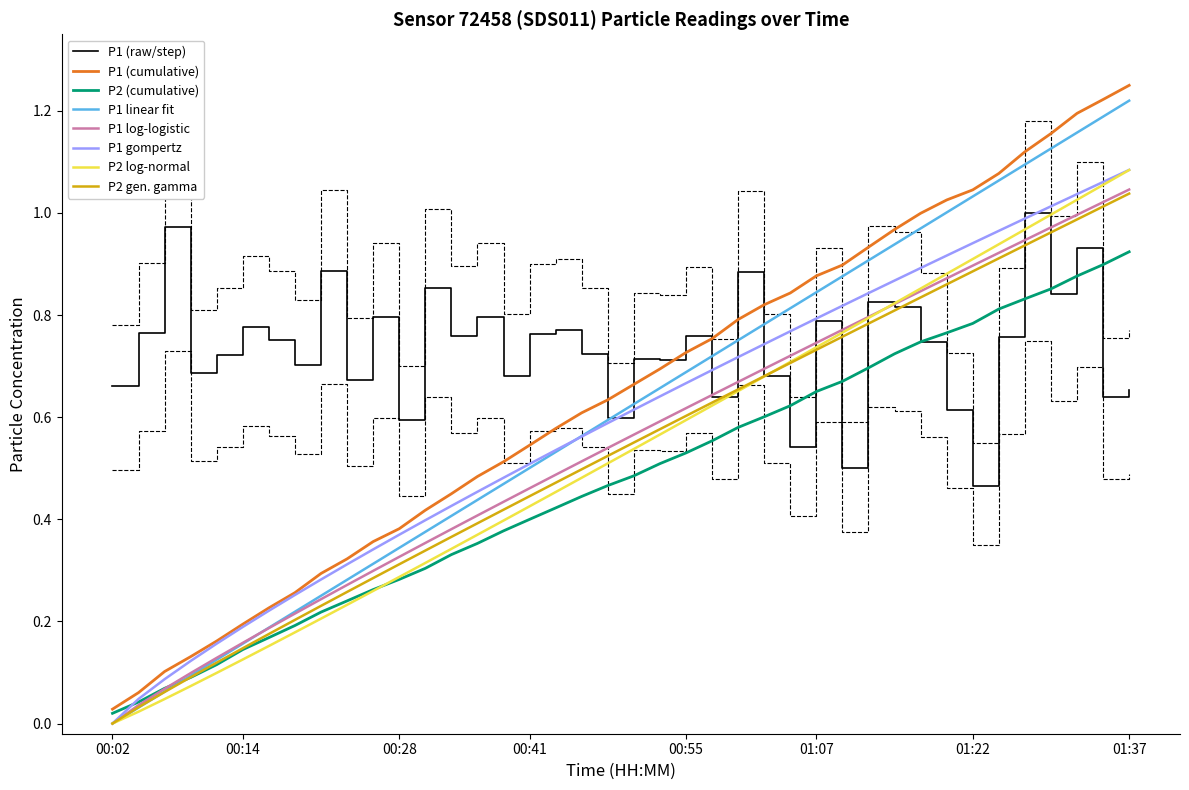

True or false: the data has more than 0 interior local peaks.

True